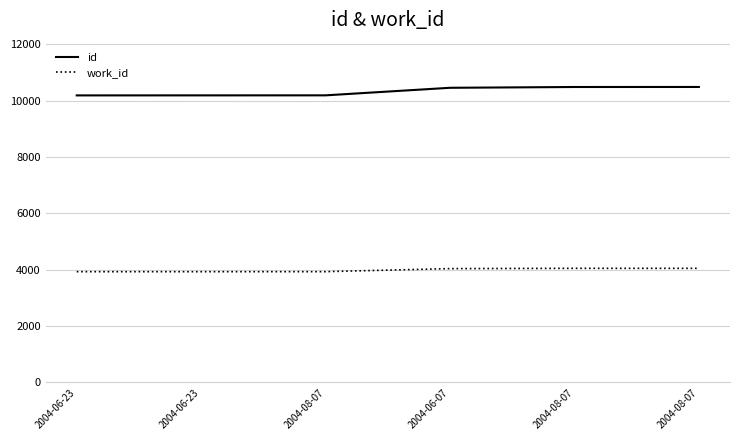

True or false: work_id and id intersect in this chart.

False